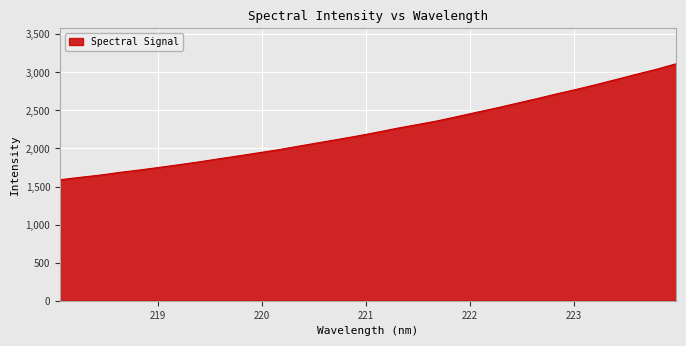

What is the smallest value displayed?

1589.8